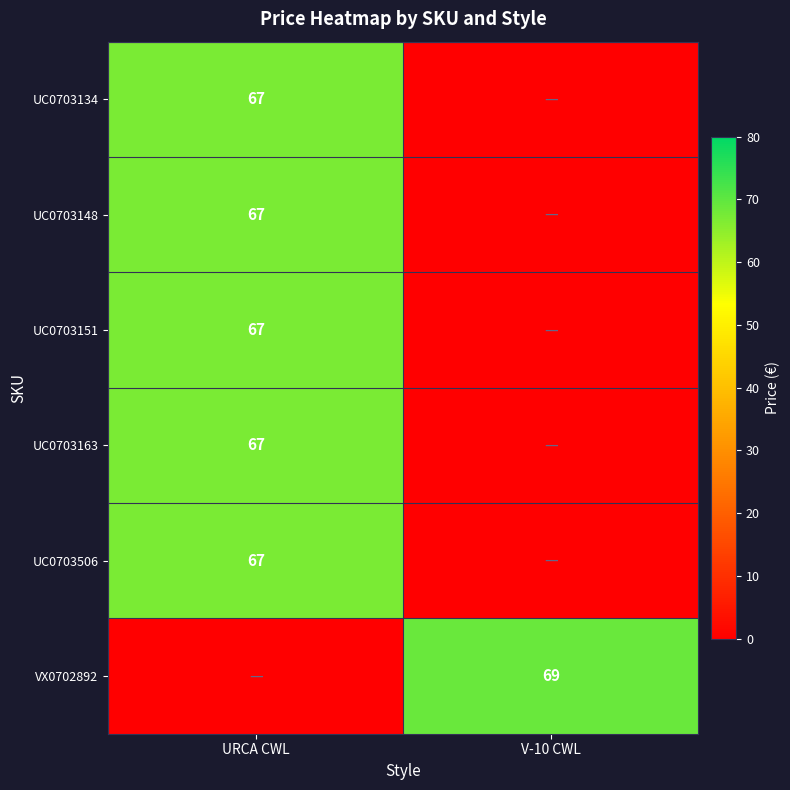

The value of UC0703148 at URCA CWL is 67. True or false?

True